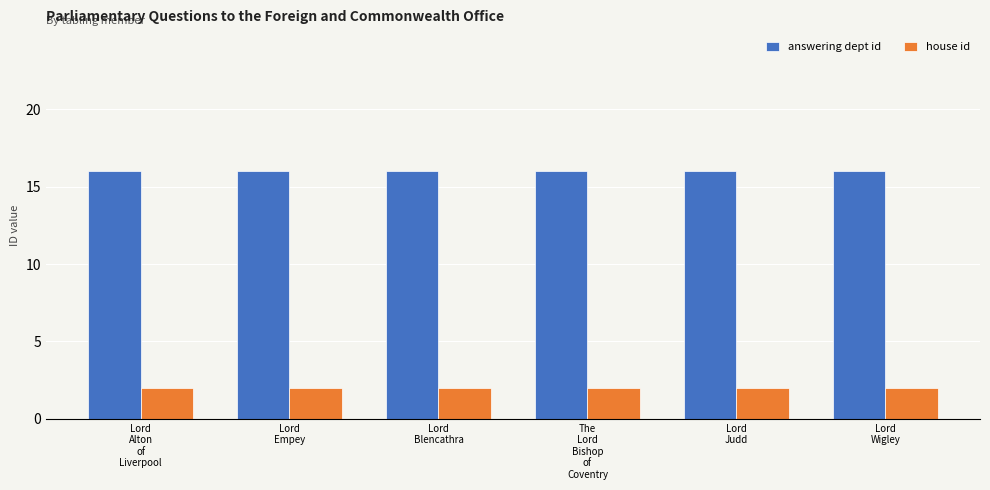

What are all the series names shown in the legend?

answering dept id, house id